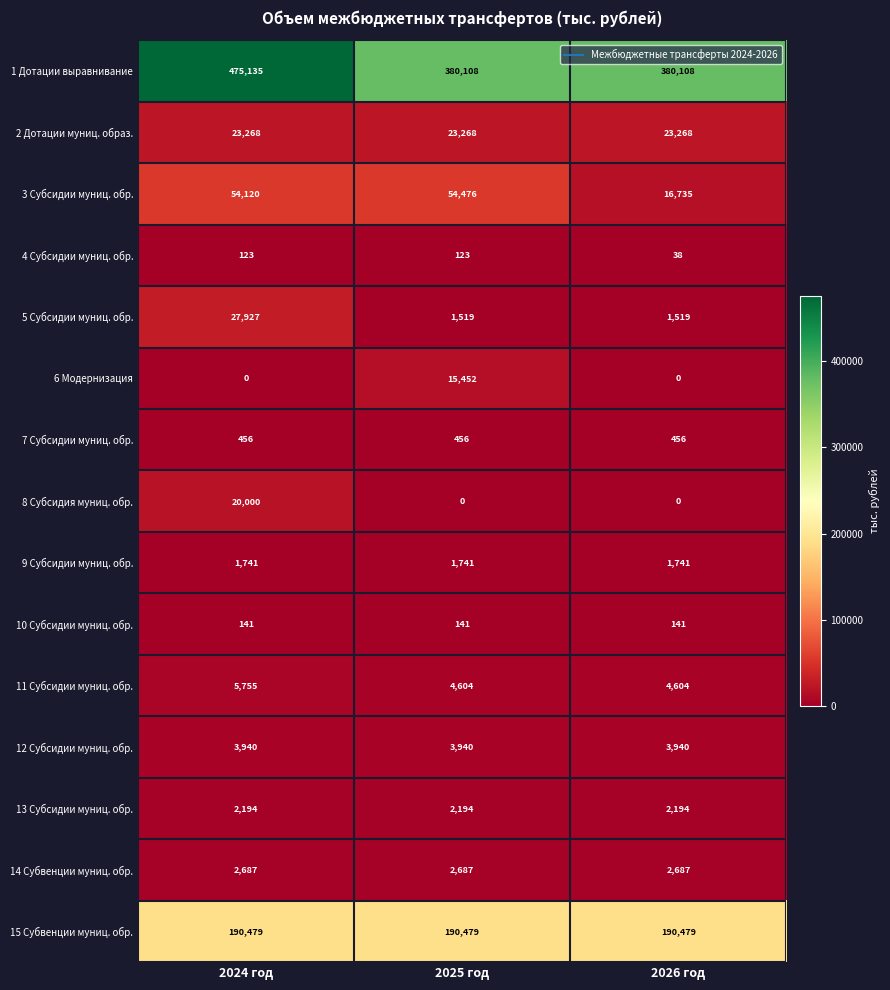

What is the difference between the highest and lowest values at 2024 год?

475135